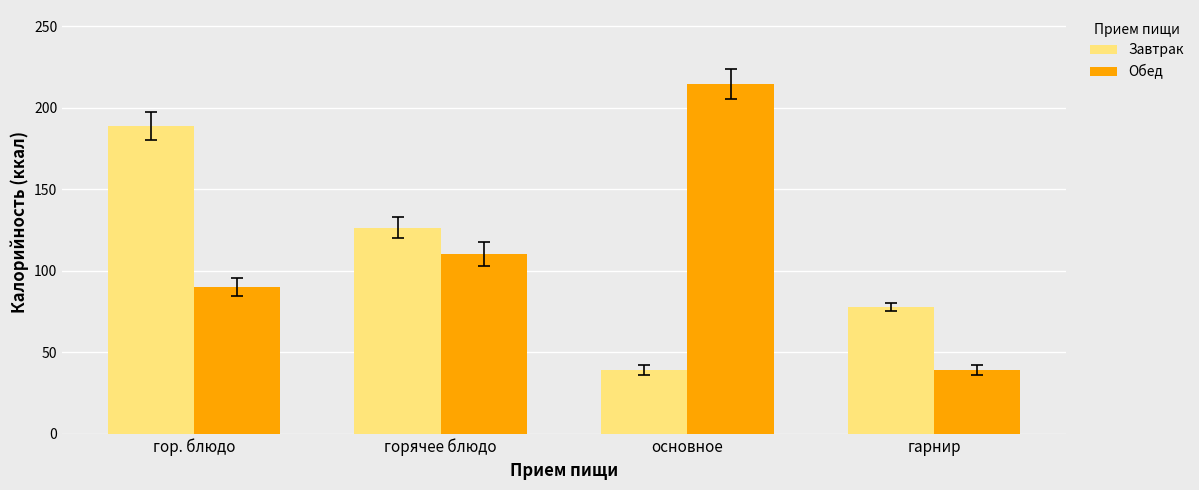

At which label is Завтрак closest to 114?

горячее блюдо